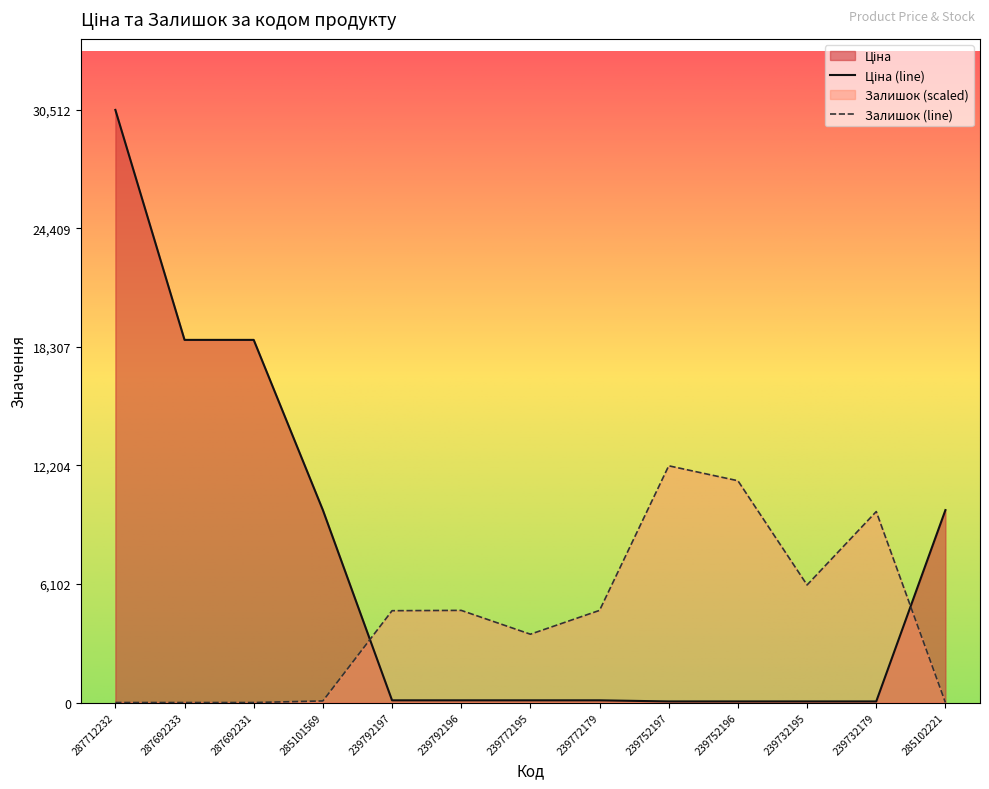

Reading right to left, extract all data points from this chart.

Ціна: 285102221=9908.5	239732179=56.7	239732195=56.7	239752196=56.7	239752197=56.7	239772179=113.3	239772195=113.3	239792196=113.3	239792197=113.3	285101569=9908.5	287692231=18671.5	287692233=18671.5	287712232=30512.3
Залишок: 285102221=0.0	239732179=9832.7	239732195=6053.4	239752196=11419.6	239752197=12188.6	239772179=4744.5	239772195=3517.5	239792196=4744.5	239792197=4728.2	285101569=81.8	287692231=0.0	287692233=0.0	287712232=0.0